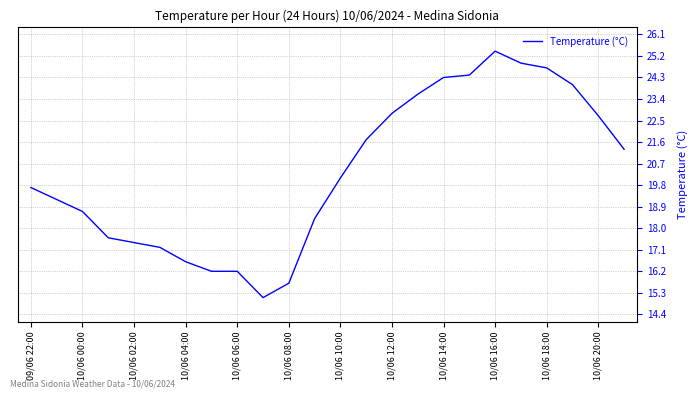

What is the smallest value displayed?

15.1